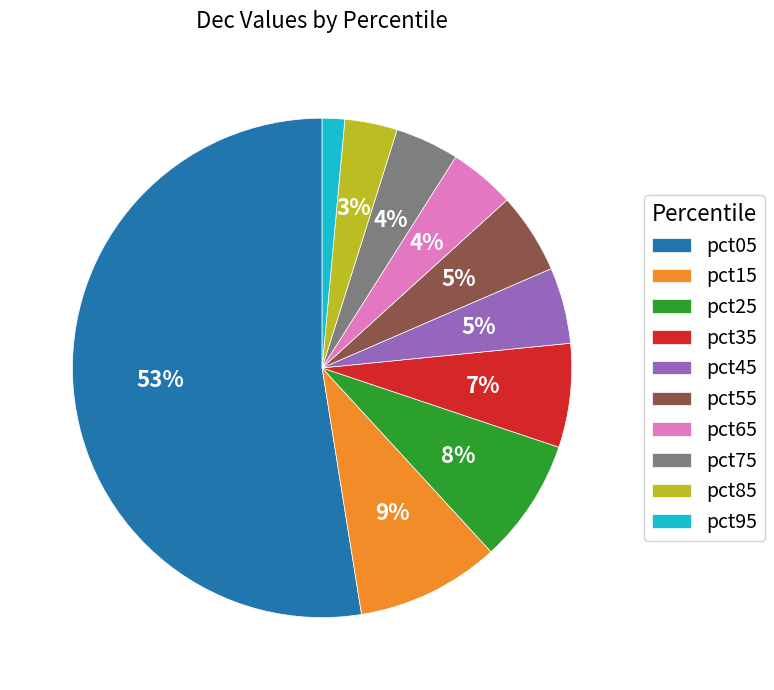

What is the largest slice in the pie chart?

pct05